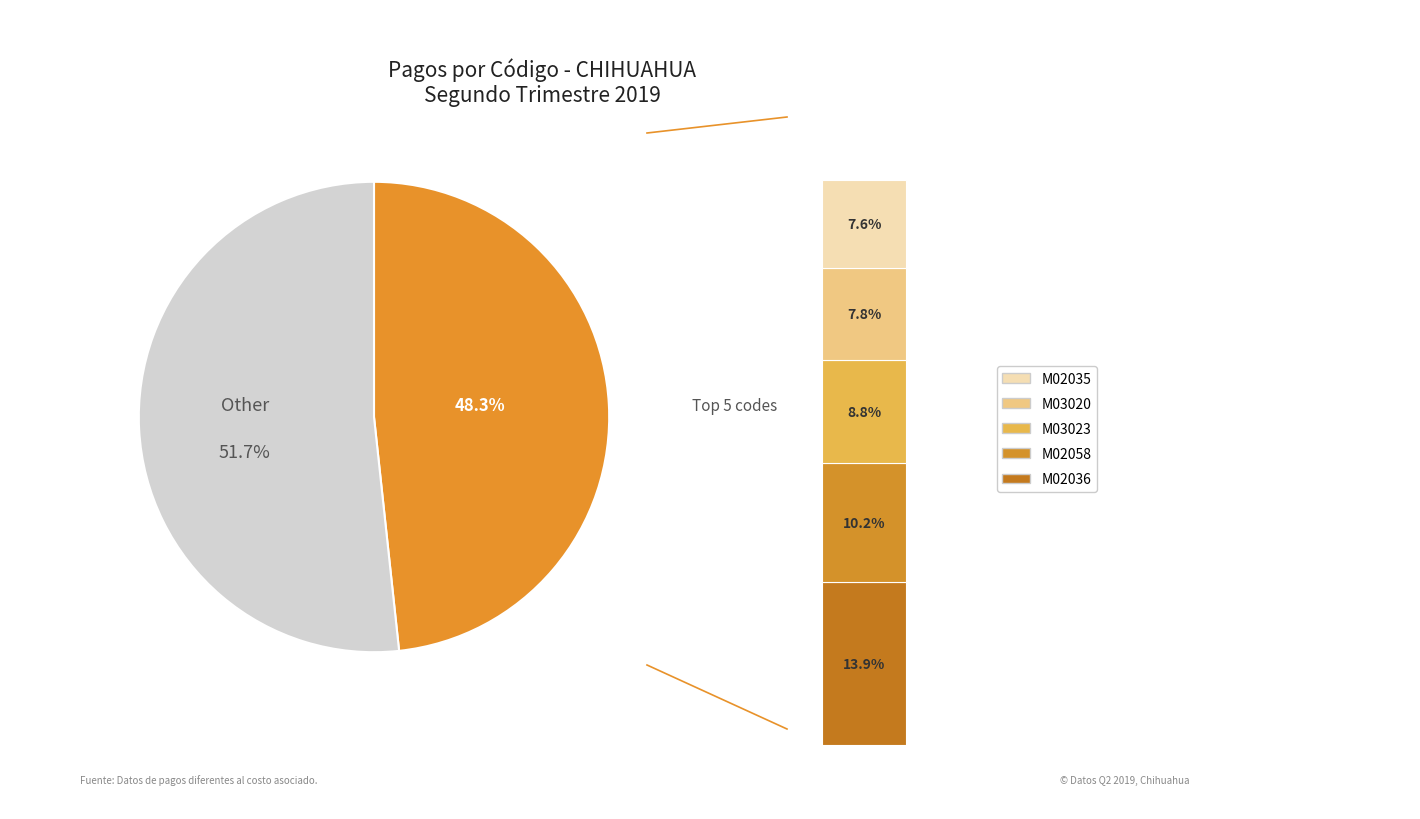

Between M02035 and M02058, which is larger?

M02058